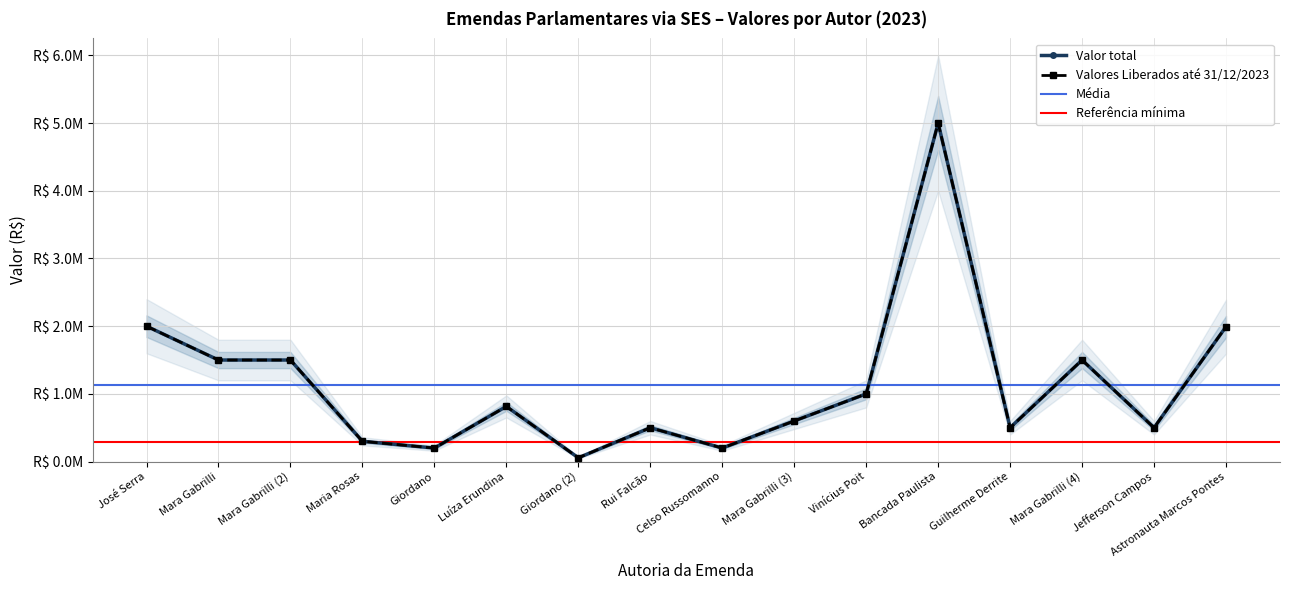

What is the total value across all series at Astronauta Marcos Pontes?

3985784